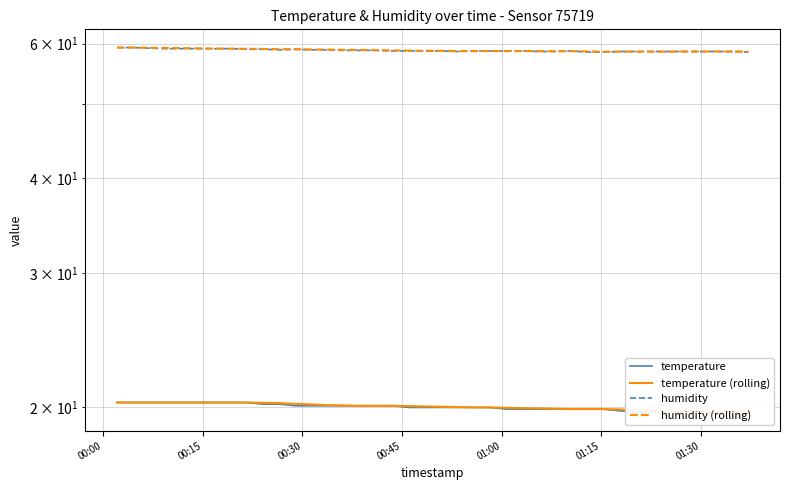

What is the difference between the second highest and minimum values in the temperature series?

0.6